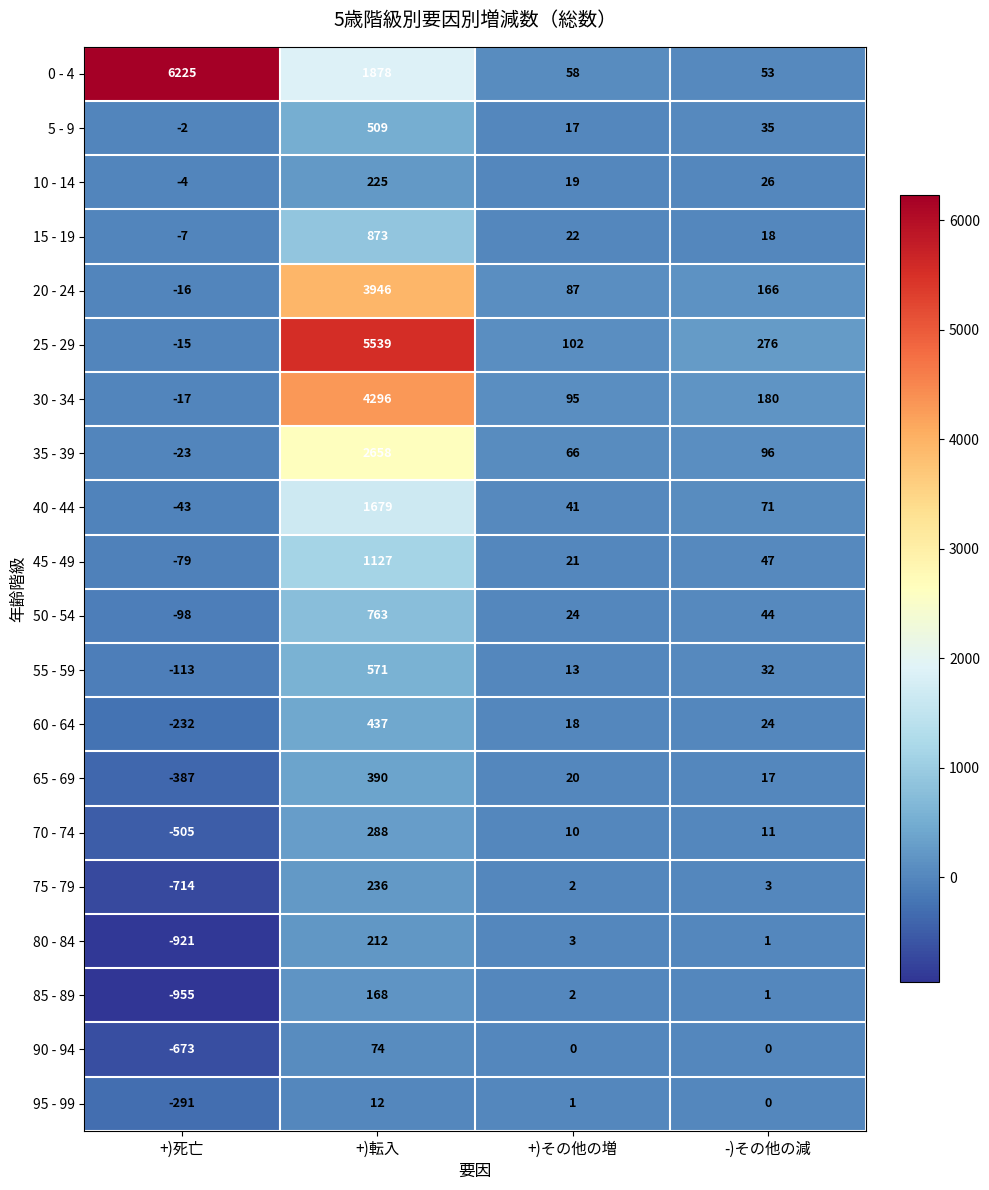

Count the number of categories in the chart.

4